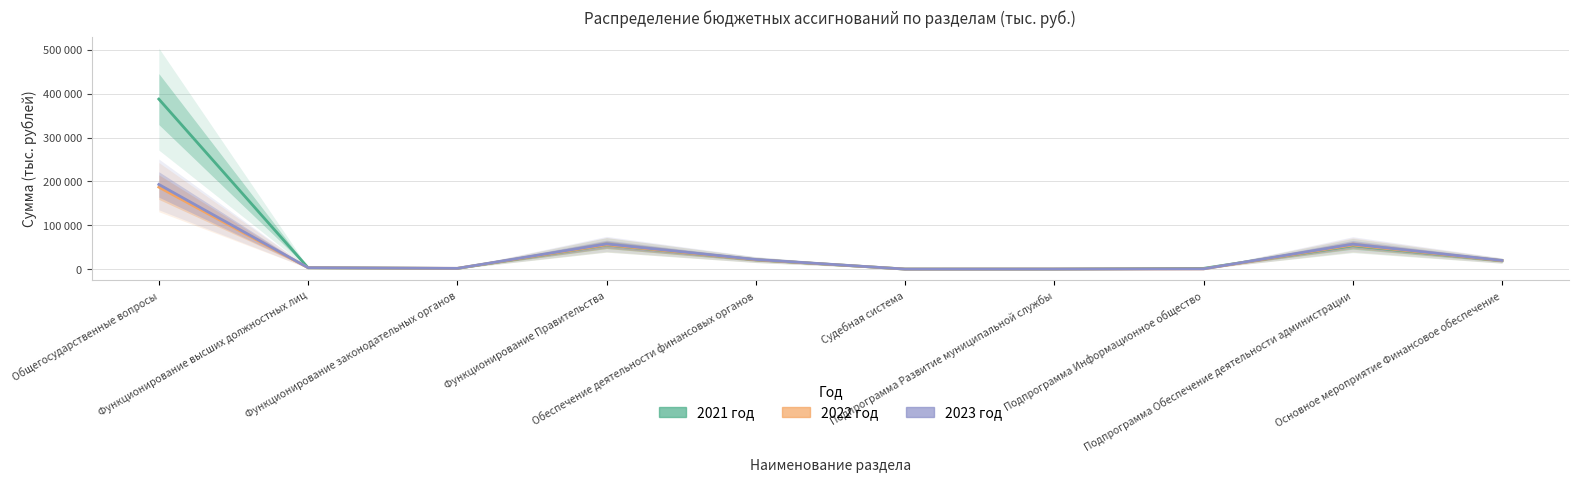

What is the highest value of the 2021 год series?

387783.7